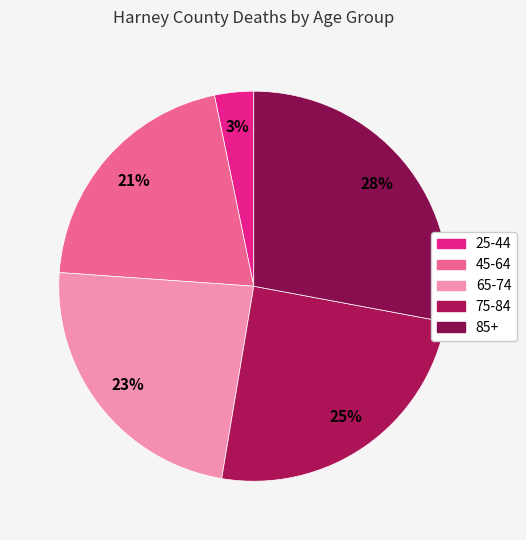

How many slices are in this pie chart?

5